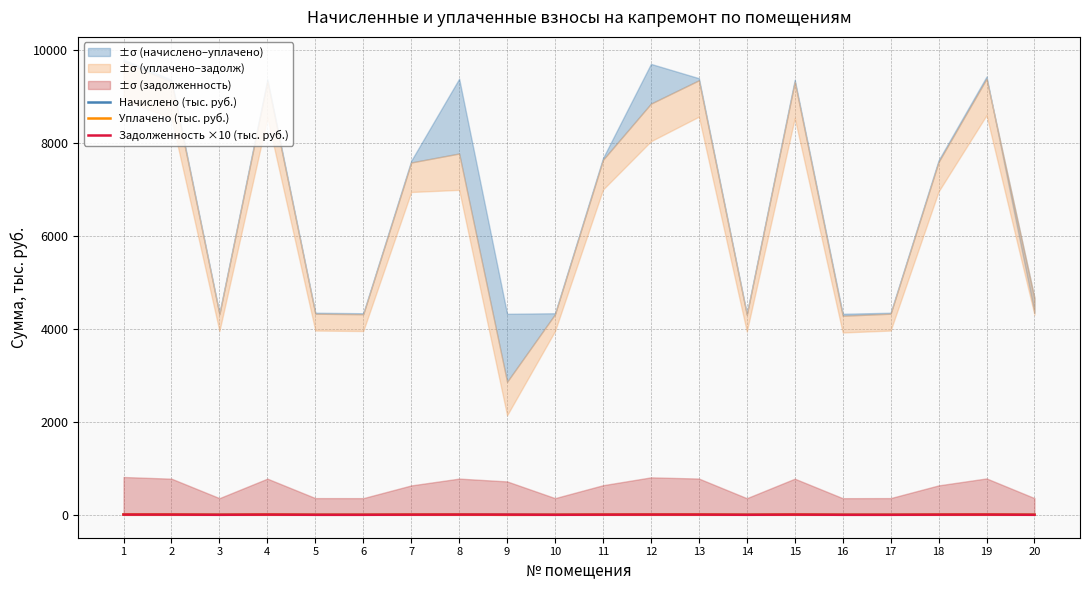

What is the value of the Задолженность ×10 (тыс. руб.) point at the 13th from the left?

7.8